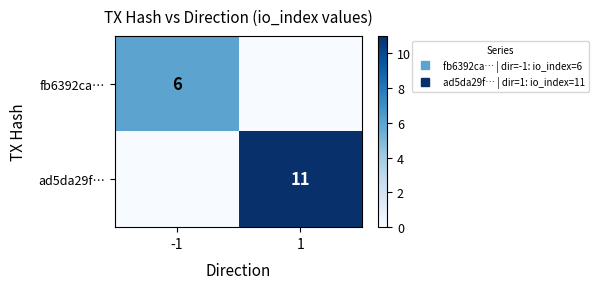

How many series are shown in this chart?

2